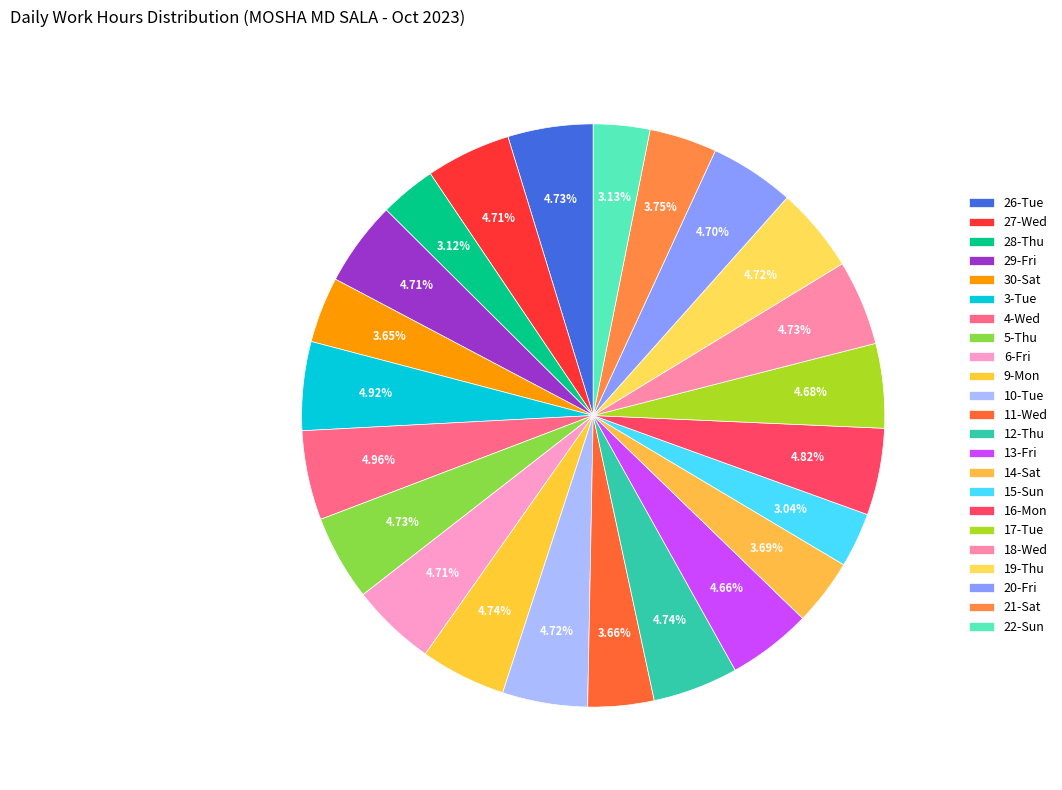

To the nearest percent, what portion does 11-Wed represent?

4%